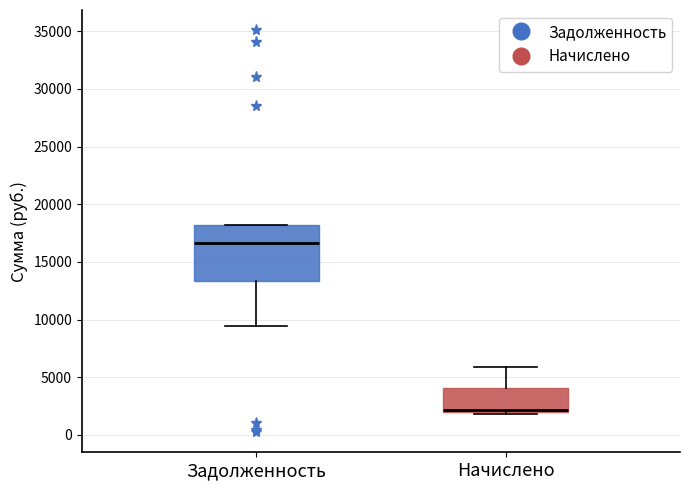

Comparing the boxes themselves (not the whiskers), which one is the tallest?

Задолженность